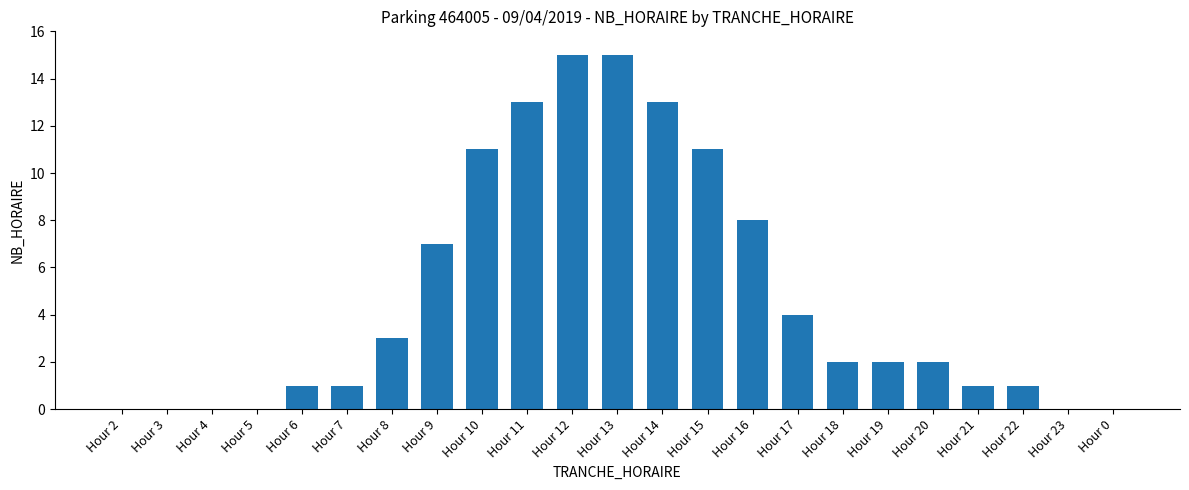

Reading left to right, what are all the values shown in this chart?

0	0	0	0	1	1	3	7	11	13	15	15	13	11	8	4	2	2	2	1	1	0	0